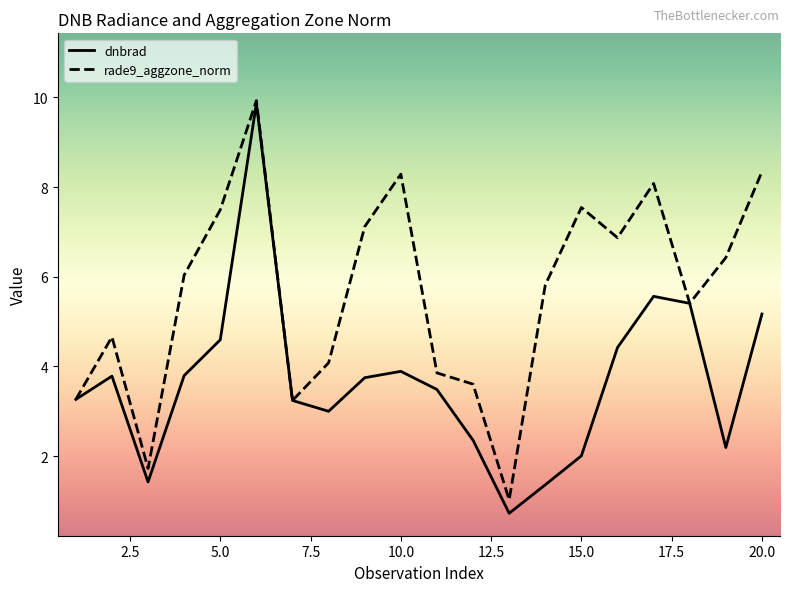

What is the maximum value for rade9_aggzone_norm?

9.9